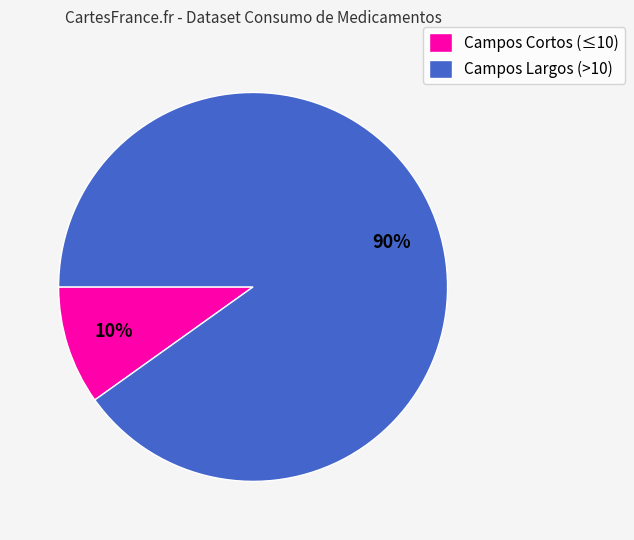

Which category has the biggest portion of the pie?

Campos Largos (>10)